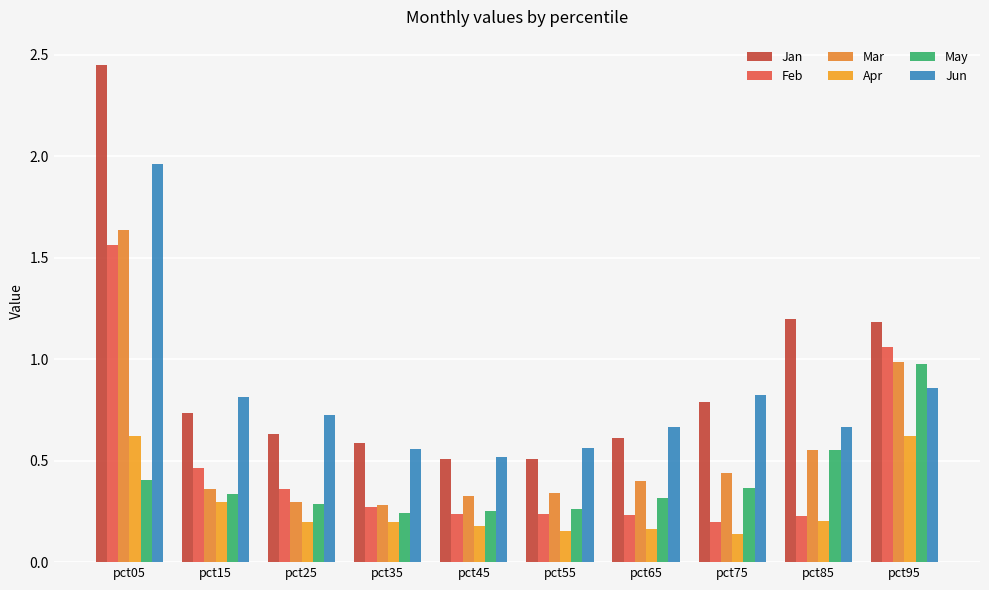

The value of Apr at pct95 is 0.3. True or false?

False